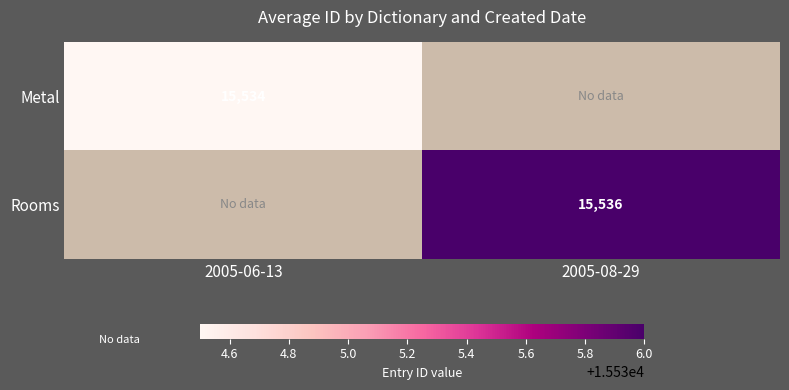

True or false: Rooms has a value of 23532.9 at 2005-08-29.

False